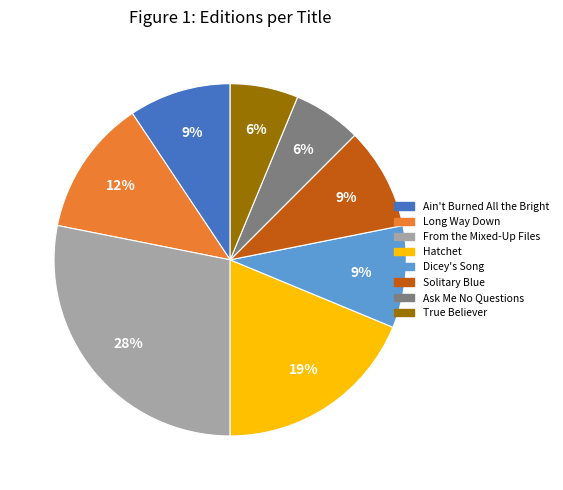

To the nearest percent, what is the average slice percentage?

12%